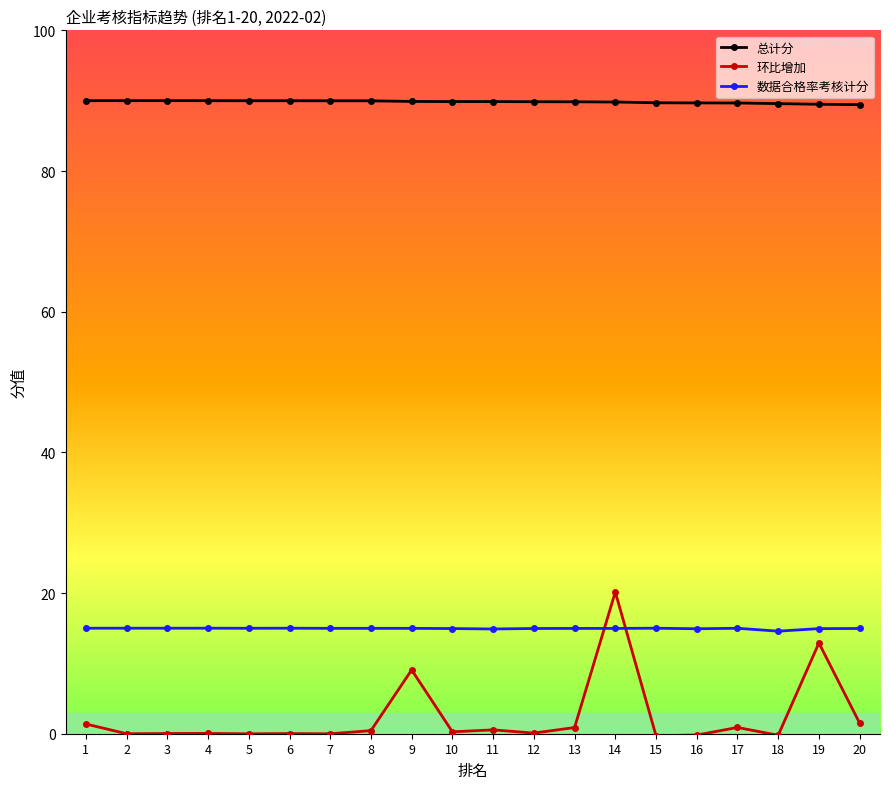

What are all the series names shown in the legend?

总计分, 环比增加, 数据合格率考核计分